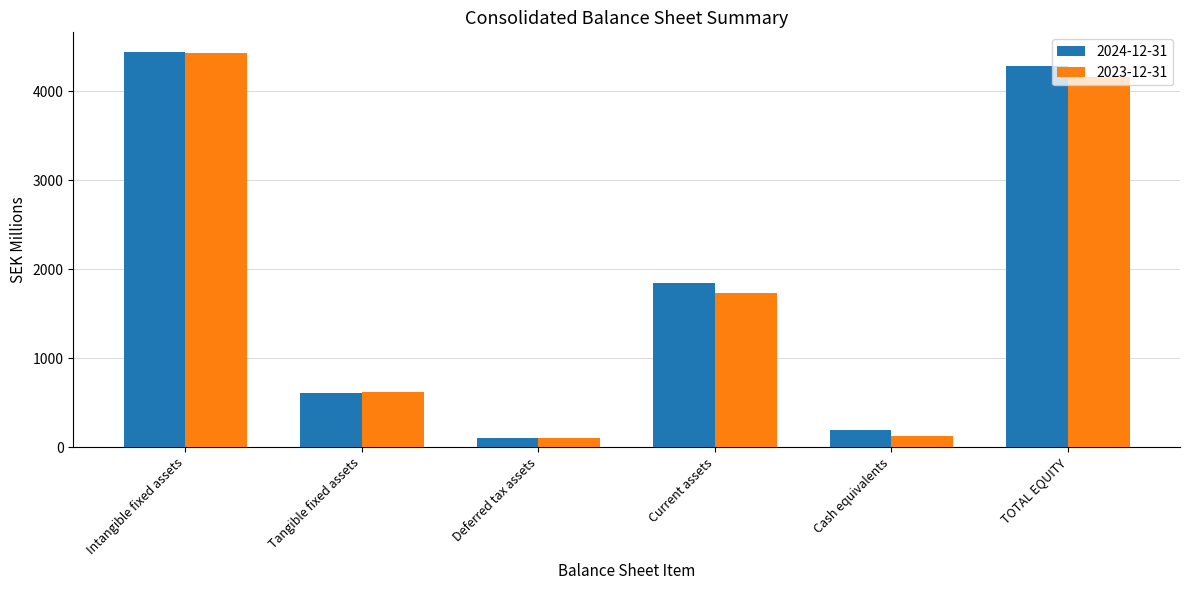

What is the highest value of the 2023-12-31 series?

4438.0